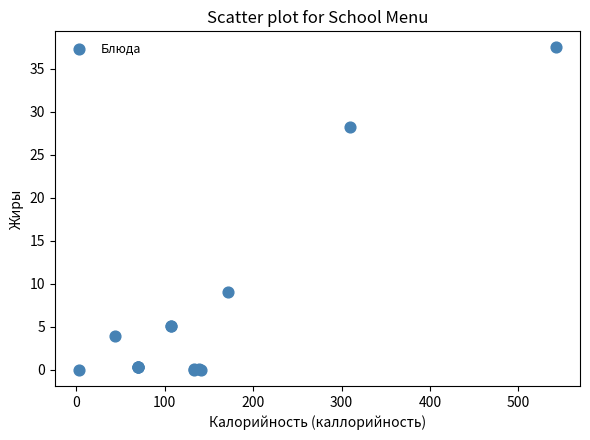

What Y value in the scatter plot is closest to 18?

9.1